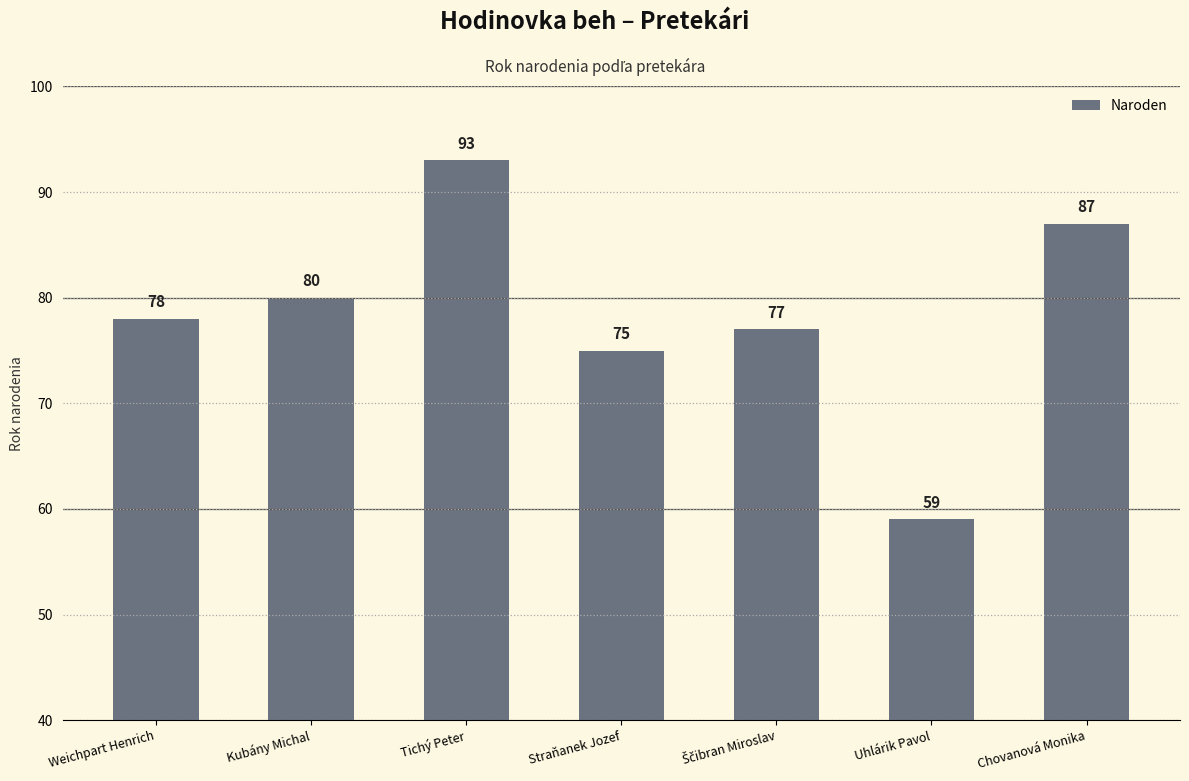

Reading right to left, list all the values displayed in this chart.

87	59	77	75	93	80	78